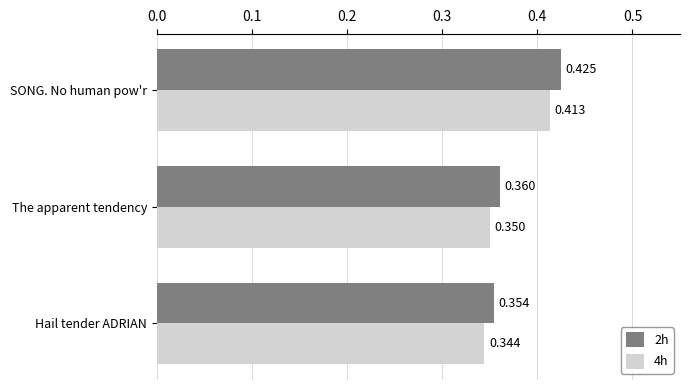

At which label does 2h reach its minimum?

Hail tender ADRIAN